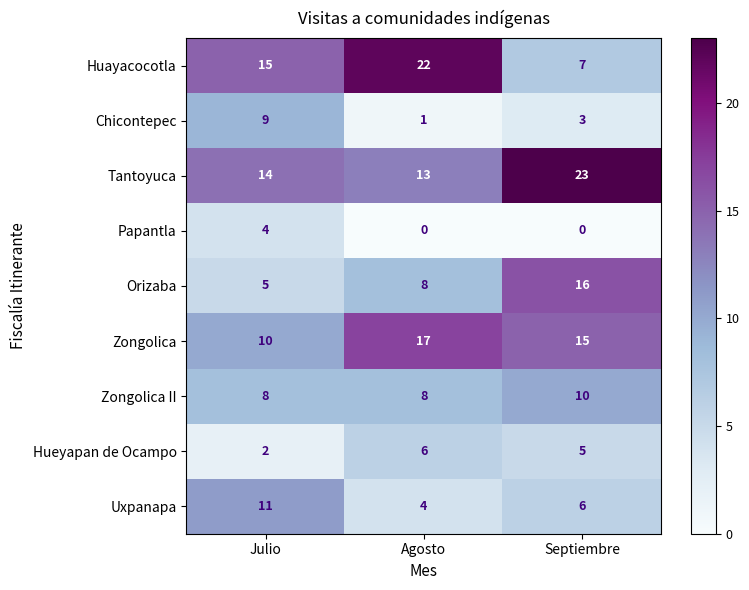

Reading left to right, what are all the values shown in this chart?

Huayacocotla: 15	22	7
Chicontepec: 9	1	3
Tantoyuca: 14	13	23
Papantla: 4	0	0
Orizaba: 5	8	16
Zongolica: 10	17	15
Zongolica II: 8	8	10
Hueyapan de Ocampo: 2	6	5
Uxpanapa: 11	4	6